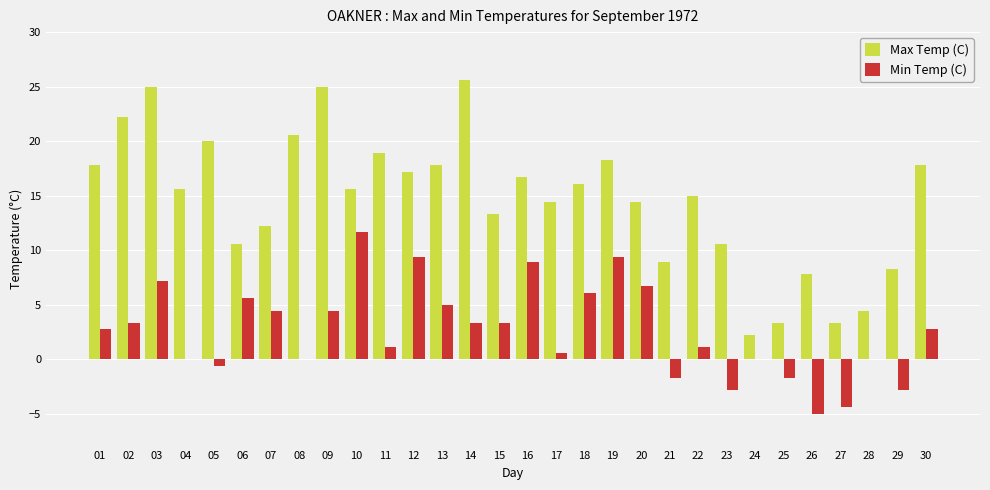

What is the greatest value displayed?

25.6